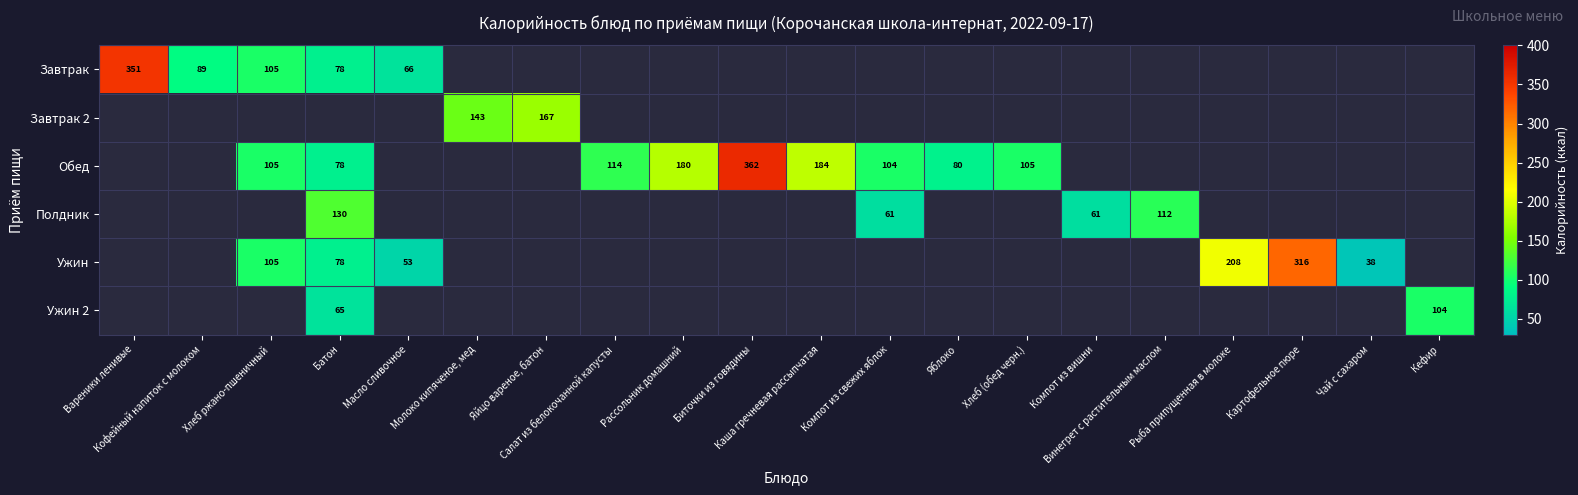

The value of Полдник at Хлеб (обед черн.) is 0.0. True or false?

True